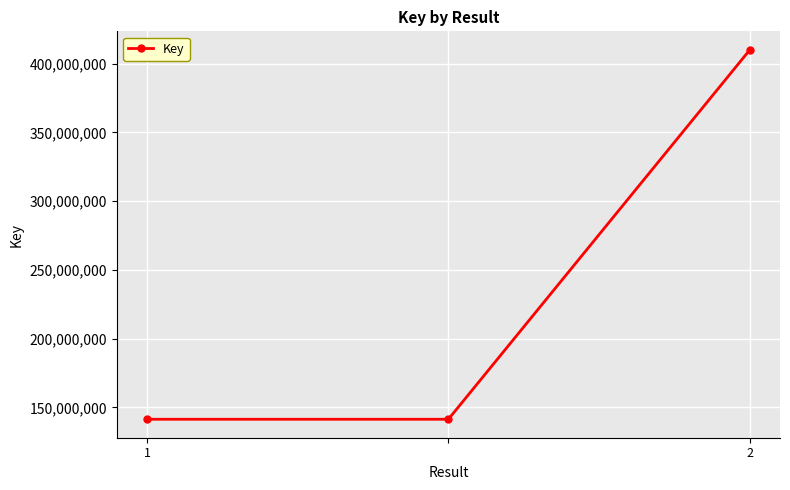

What is the smallest value displayed?

141410957